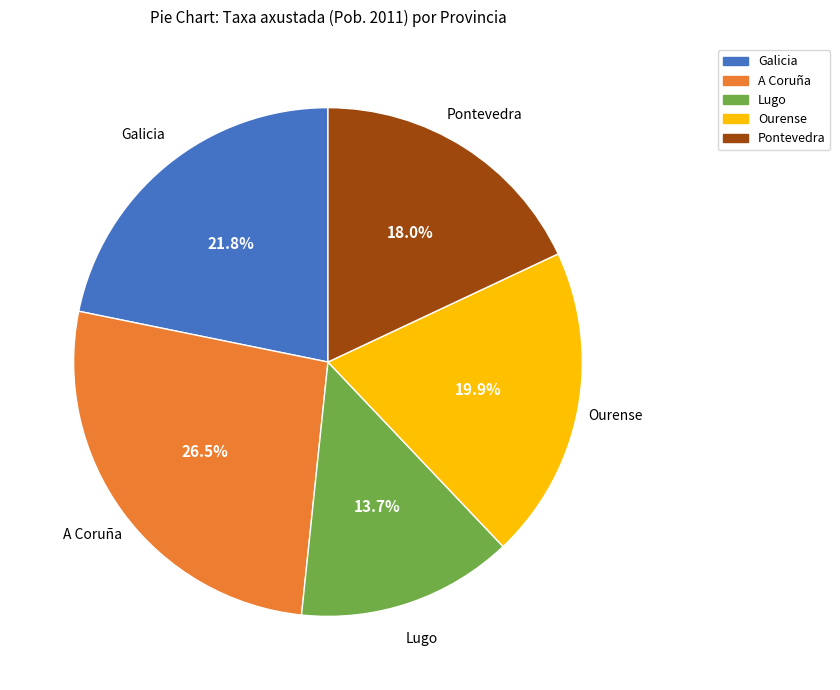

How many segments does this pie chart have?

5